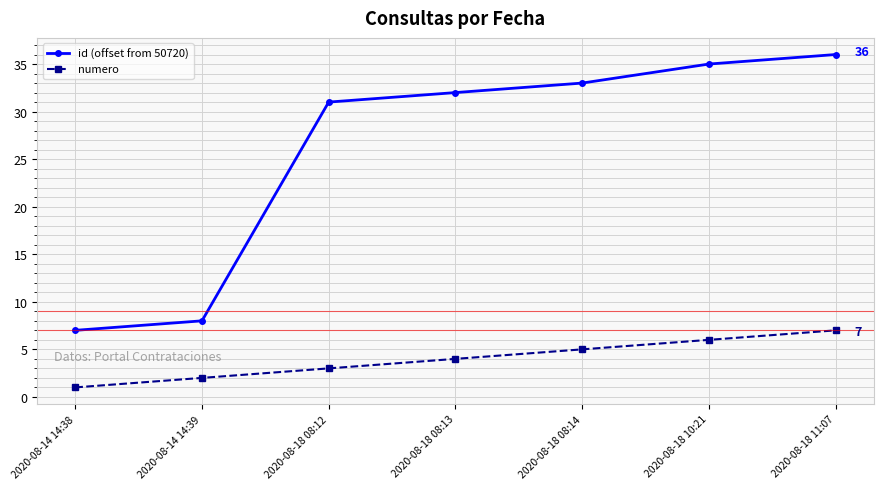

What is the minimum value for id (offset from 50720)?

7